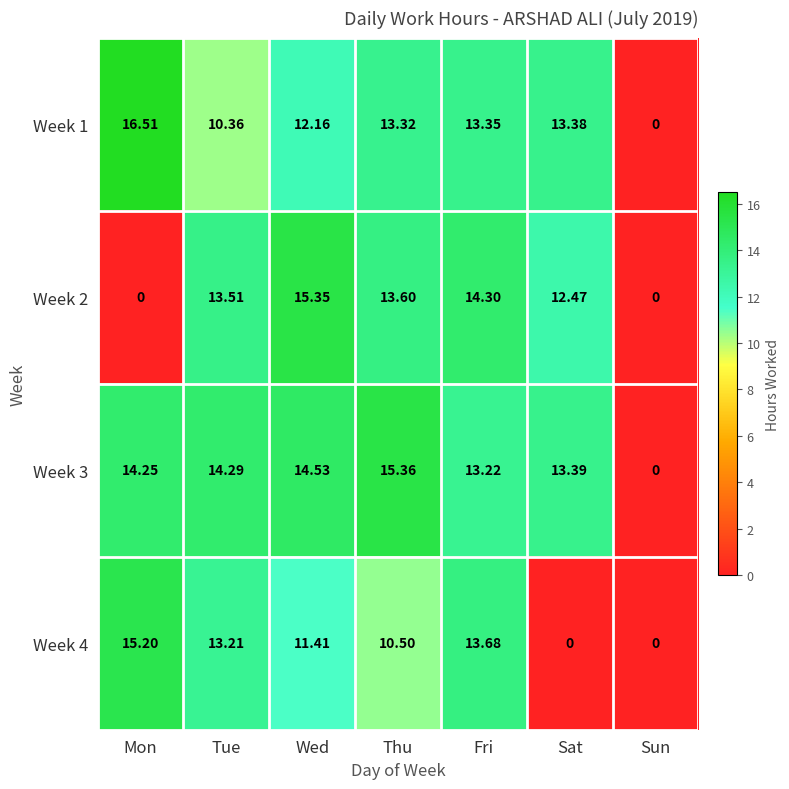

At which label is Week 3 closest to 7?

Fri